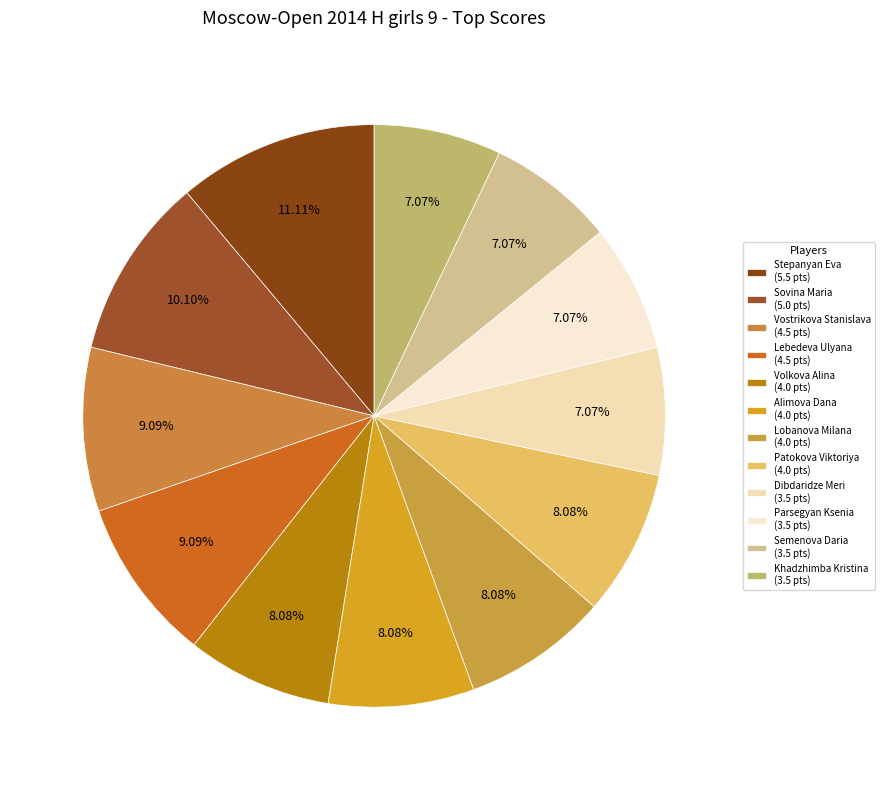

Rank the categories by value from lowest to highest.

Dibdaridze Meri, Parsegyan Ksenia, Semenova Daria, Khadzhimba Kristina, Volkova Alina, Alimova Dana, Lobanova Milana, Patokova Viktoriya, Vostrikova Stanislava, Lebedeva Ulyana, Sovina Maria, Stepanyan Eva